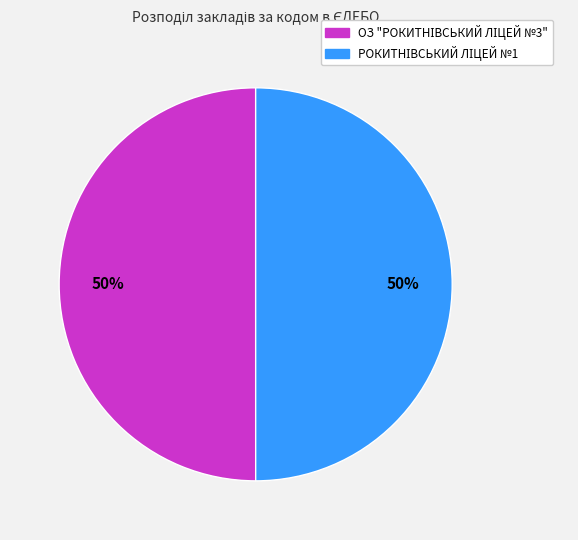

To the nearest percent, what is the average slice percentage?

50%